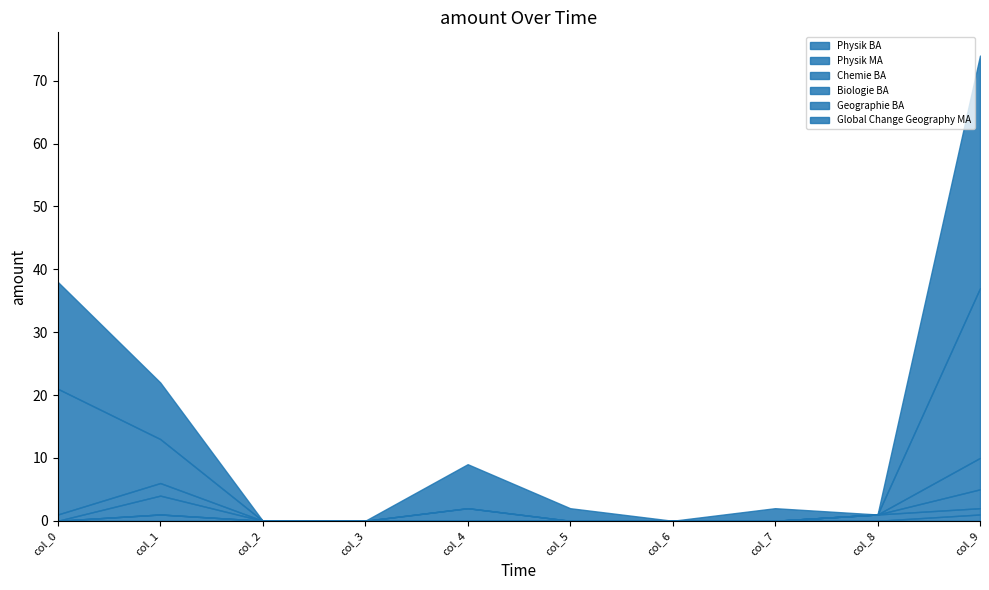

What is the total value across all series at col_1?

22